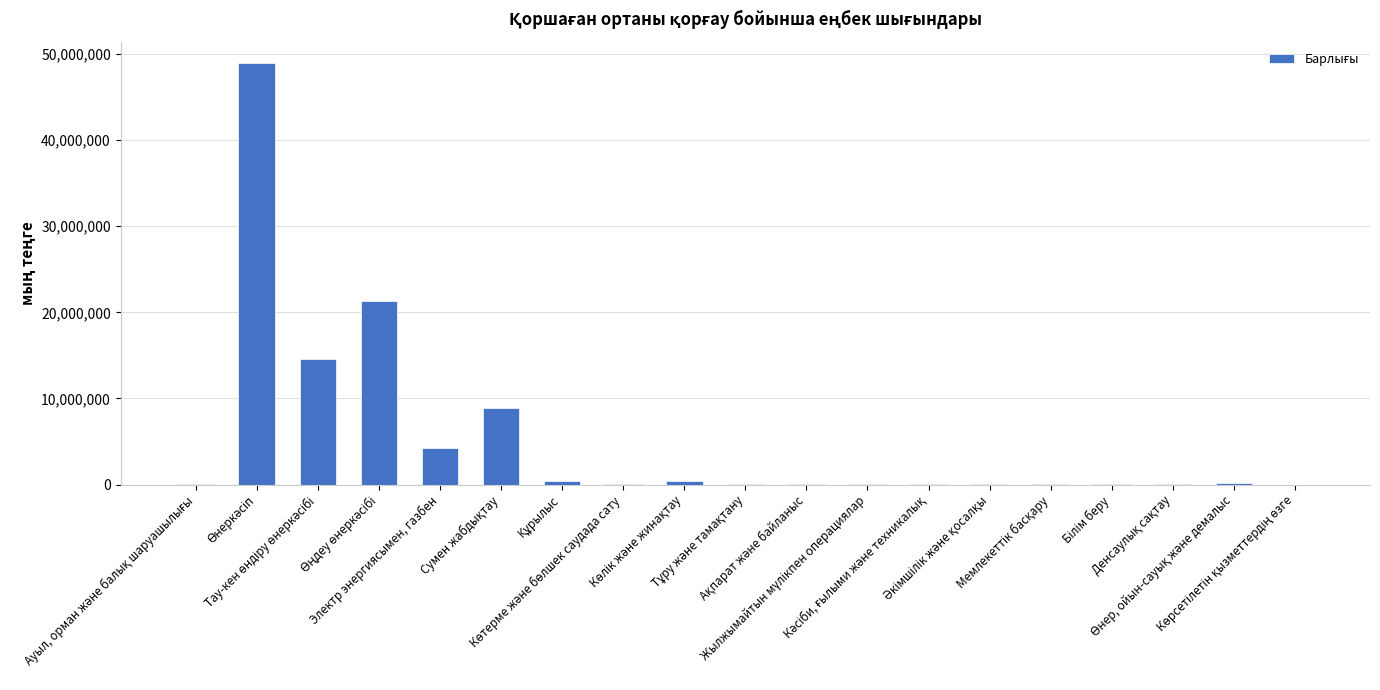

What is the maximum value shown in the chart?

48978098